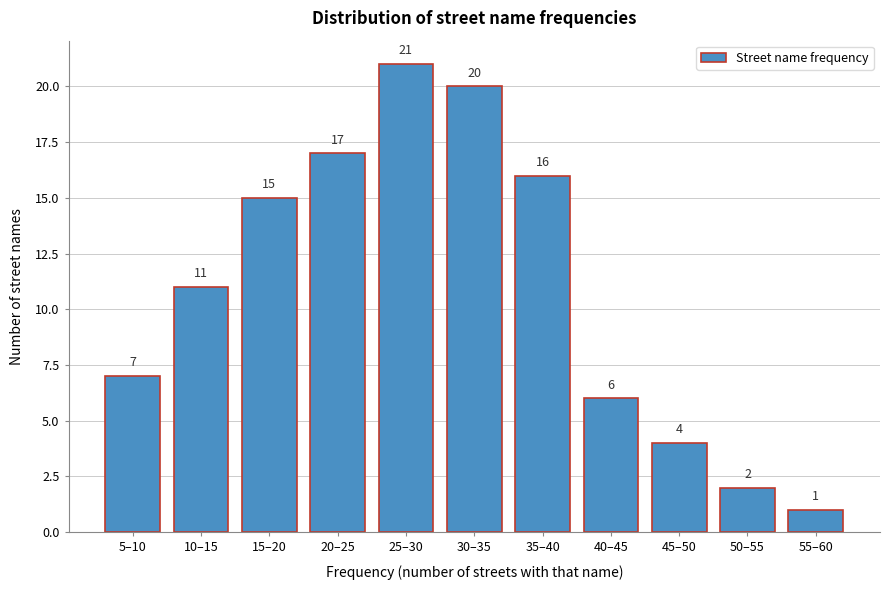

Reading left to right, transcribe all the data shown in this chart.

5–10=7	10–15=11	15–20=15	20–25=17	25–30=21	30–35=20	35–40=16	40–45=6	45–50=4	50–55=2	55–60=1